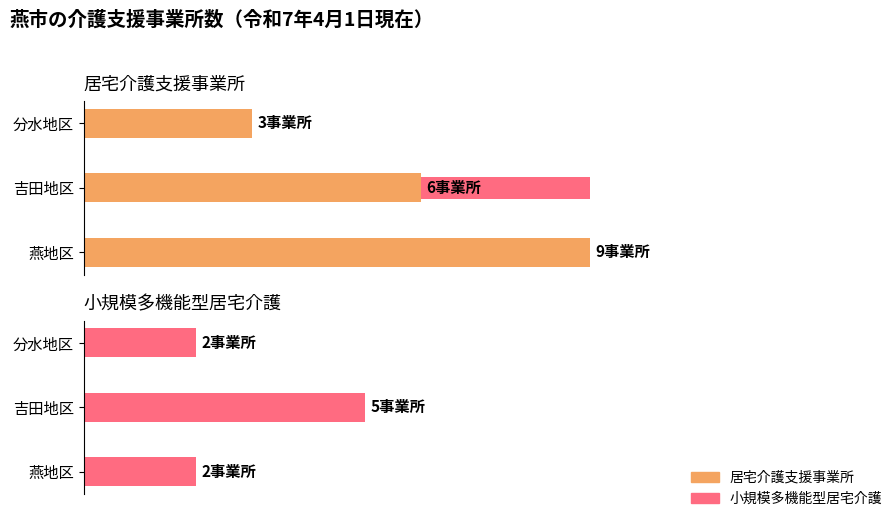

At how many categories does at least one series exceed 5?

2